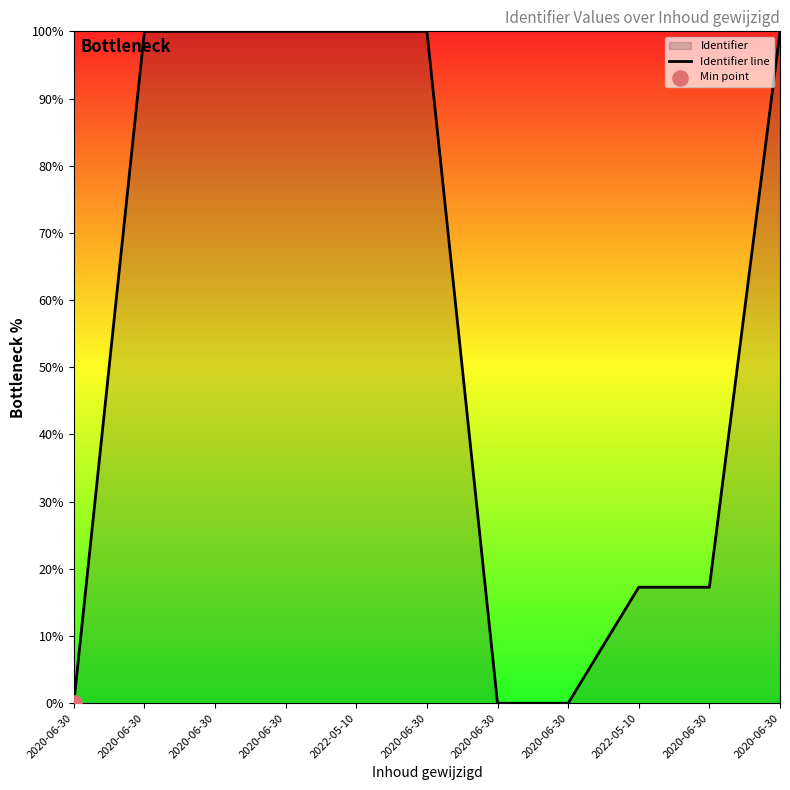

Between 2020-06-30 and 2020-06-30, which is larger?

2020-06-30